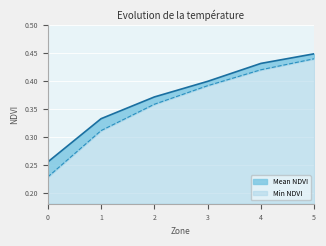

True or false: Min NDVI has more than 2 interior local peaks.

False